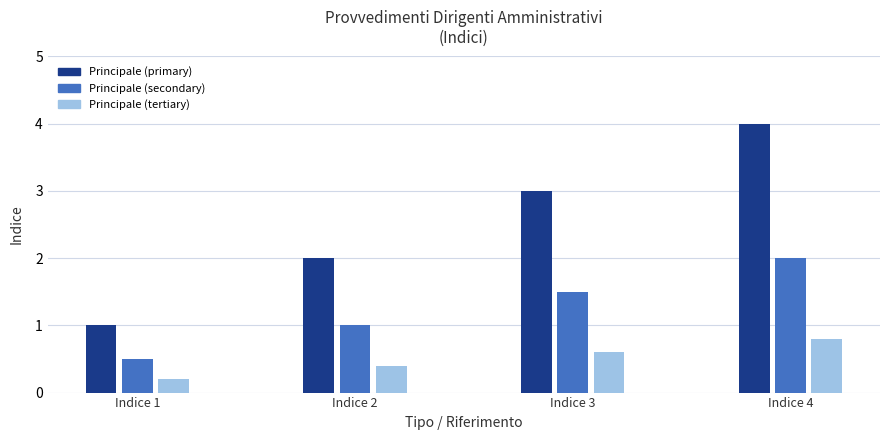

Is it true that the value at Indice 4 is 4?

True